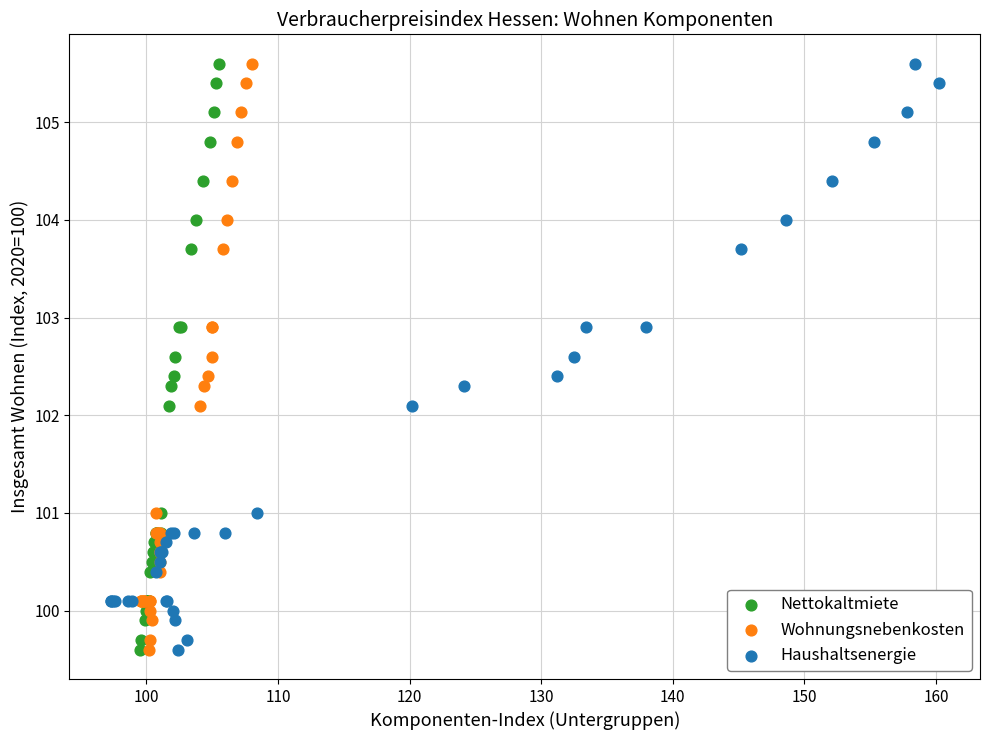

What are all the series names shown in the legend?

Nettokaltmiete, Wohnungsnebenkosten, Haushaltsenergie